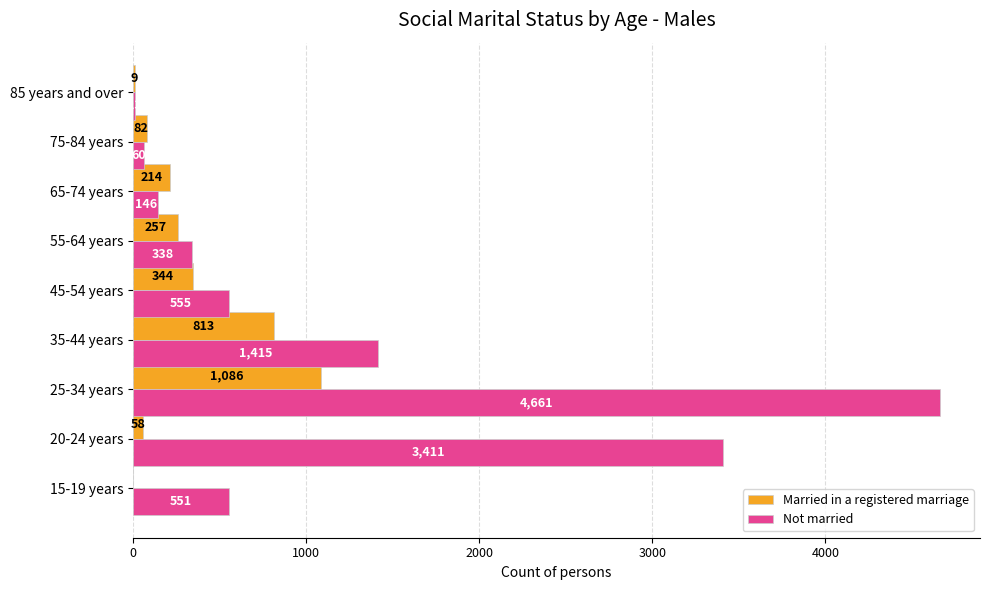

What is the approximate value of Not married at 75-84 years, to the nearest 100?

100